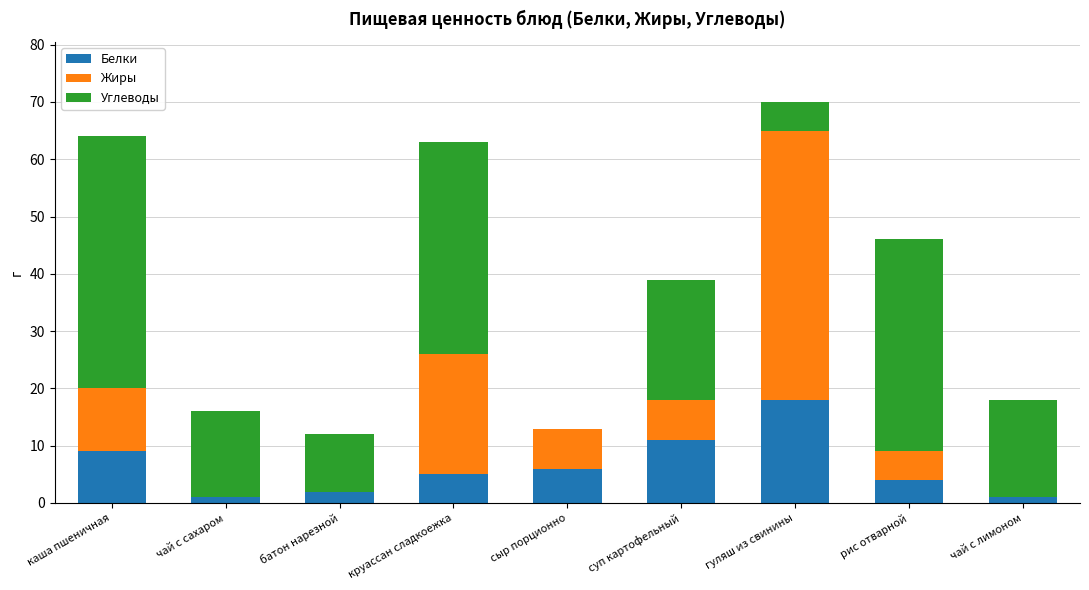

Reading left to right, list the values for the Белки series.

каша пшеничная=9	чай с сахаром=1	батон нарезной=2	круассан сладкоежка=5	сыр порционно=6	суп картофельный=11	гуляш из свинины=18	рис отварной=4	чай с лимоном=1